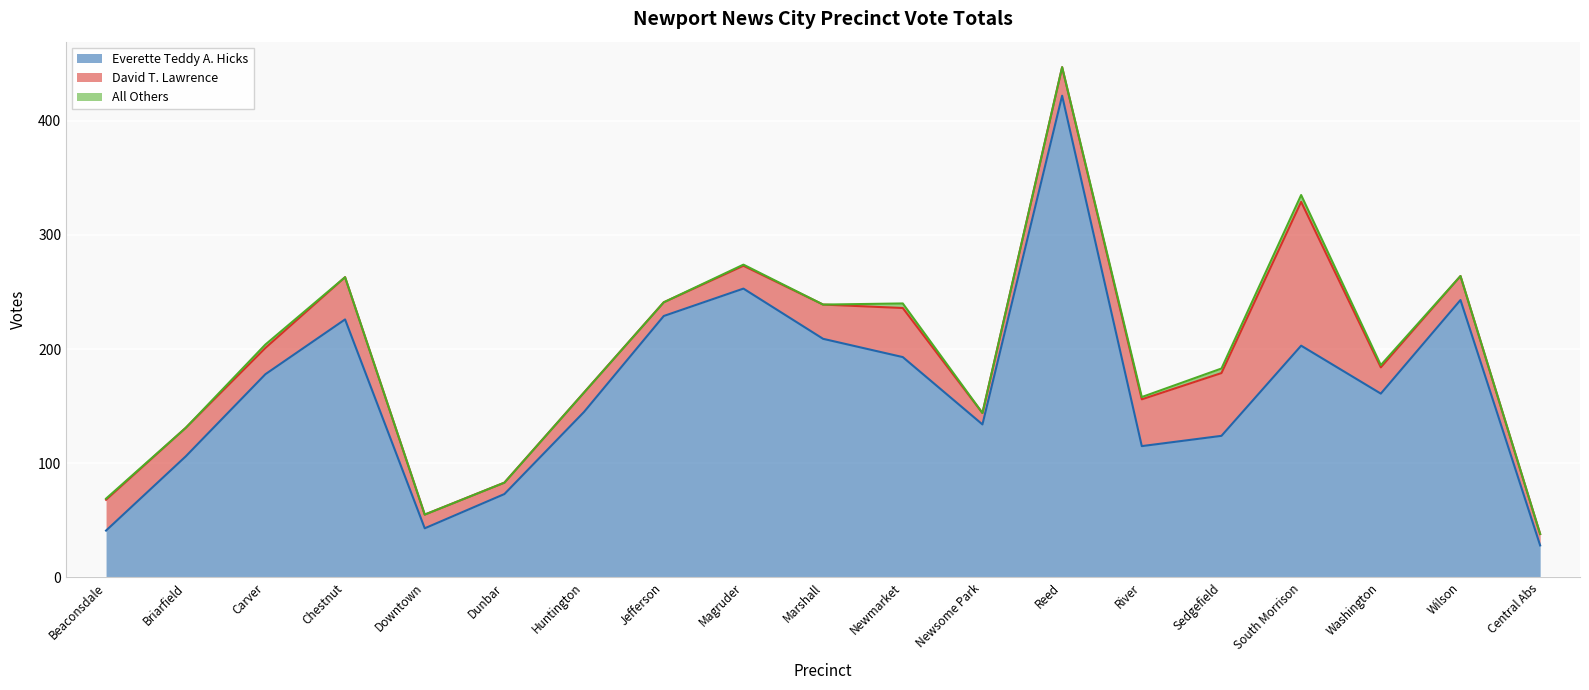

How many data points in Everette Teddy A. Hicks are above 161?

9